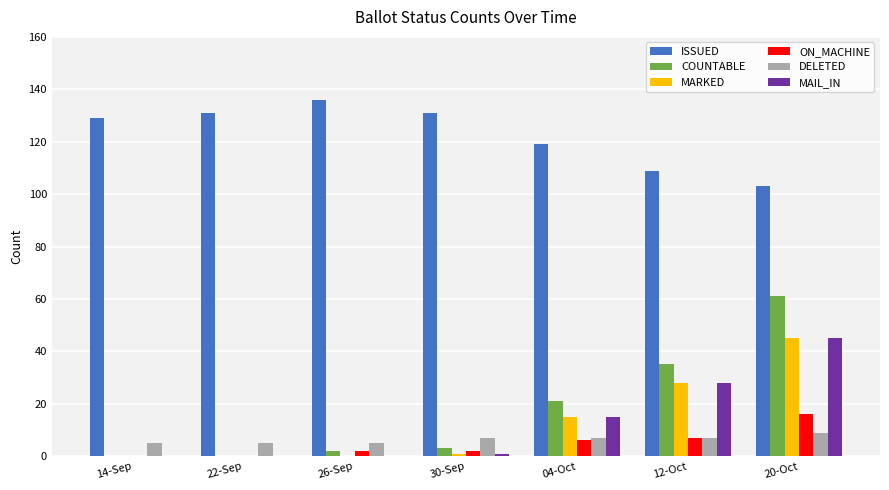

Reading left to right, list all the values displayed in this chart.

ISSUED: 129	131	136	131	119	109	103
COUNTABLE: 0	0	2	3	21	35	61
MARKED: 0	0	0	1	15	28	45
ON_MACHINE: 0	0	2	2	6	7	16
DELETED: 5	5	5	7	7	7	9
MAIL_IN: 0	0	0	1	15	28	45